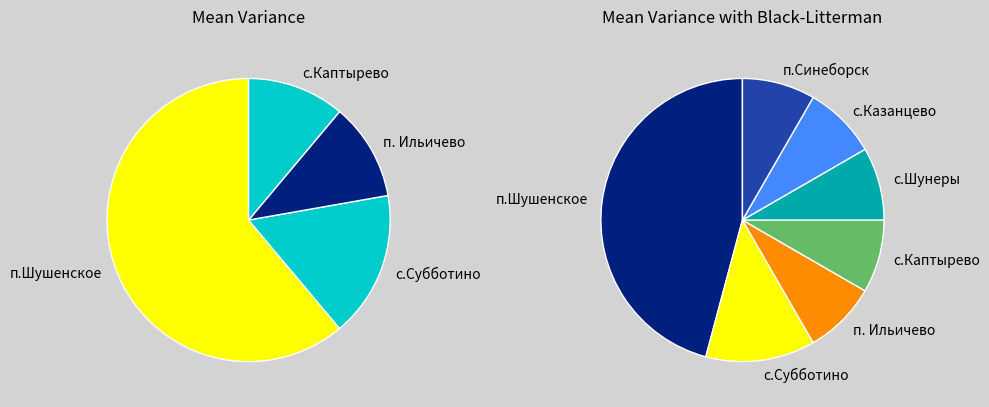

To the nearest percent, what is the average slice percentage?

14%